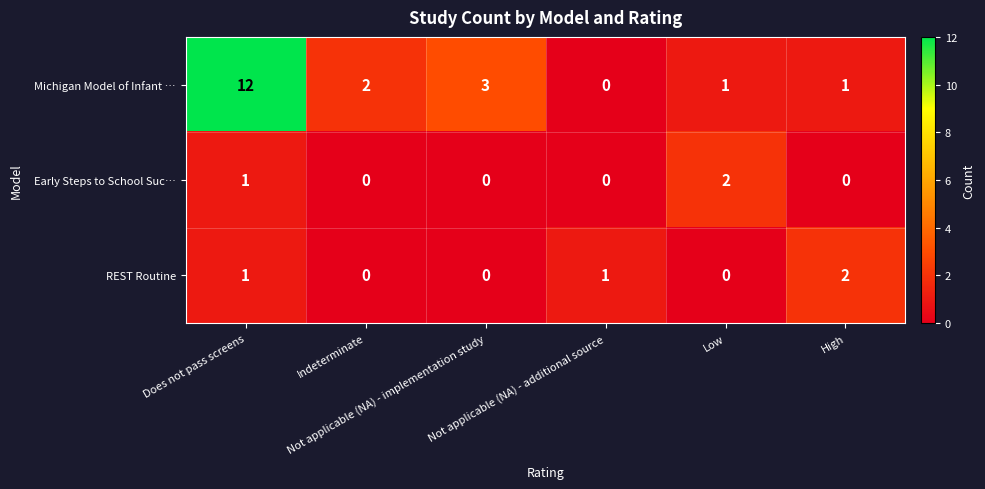

Which series has the largest range (max minus min)?

Michigan Model of Infant …